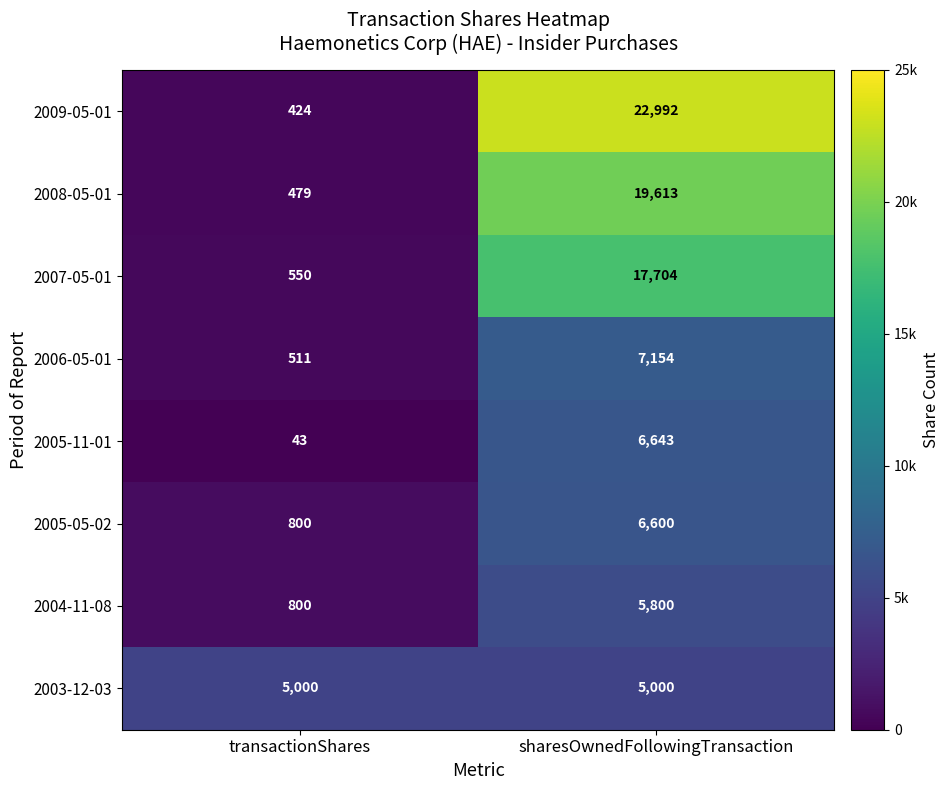

What is the minimum value shown in the chart?

43